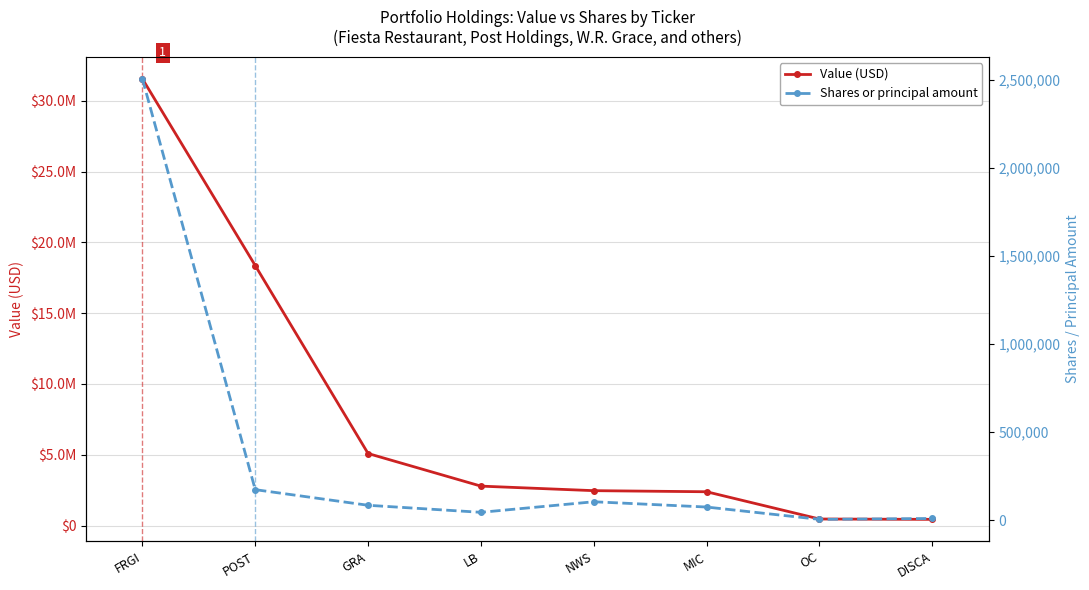

What is the label of the 7th point from the left?

OC